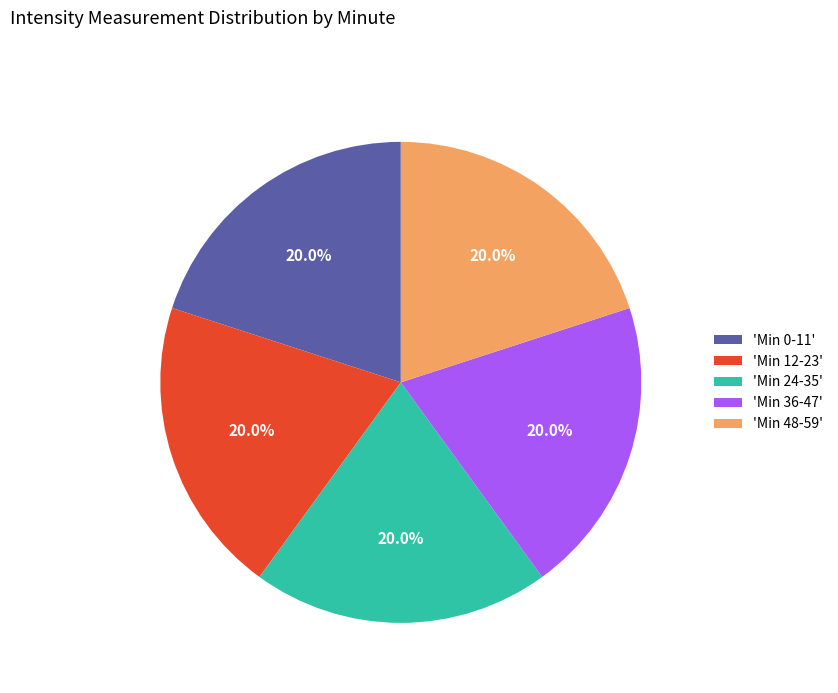

Is there any slice that represents more than half of the pie?

No